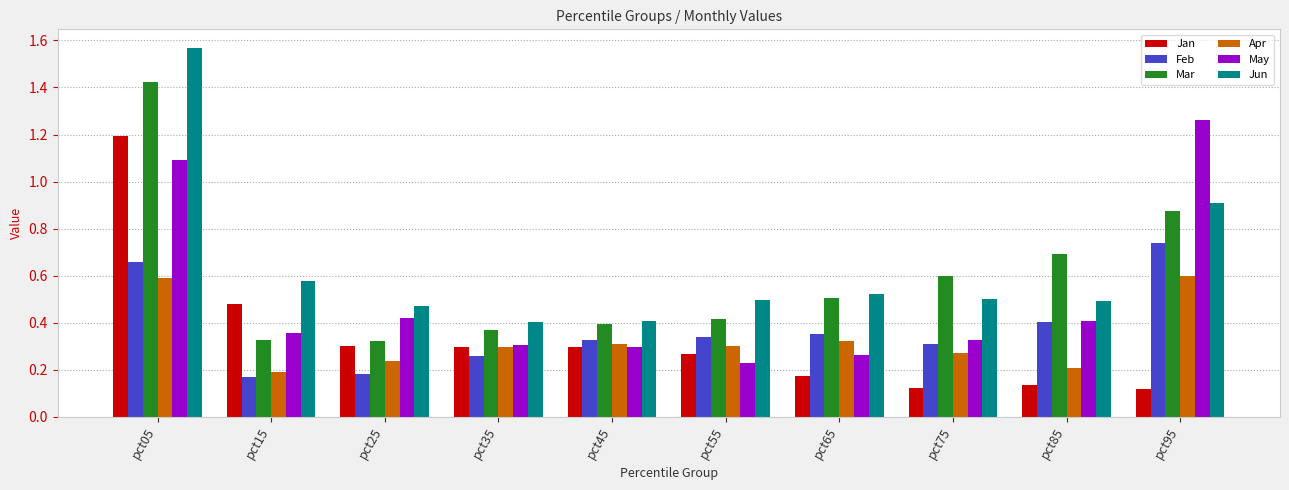

The Mar series shows 0.6 at pct75. True or false?

True